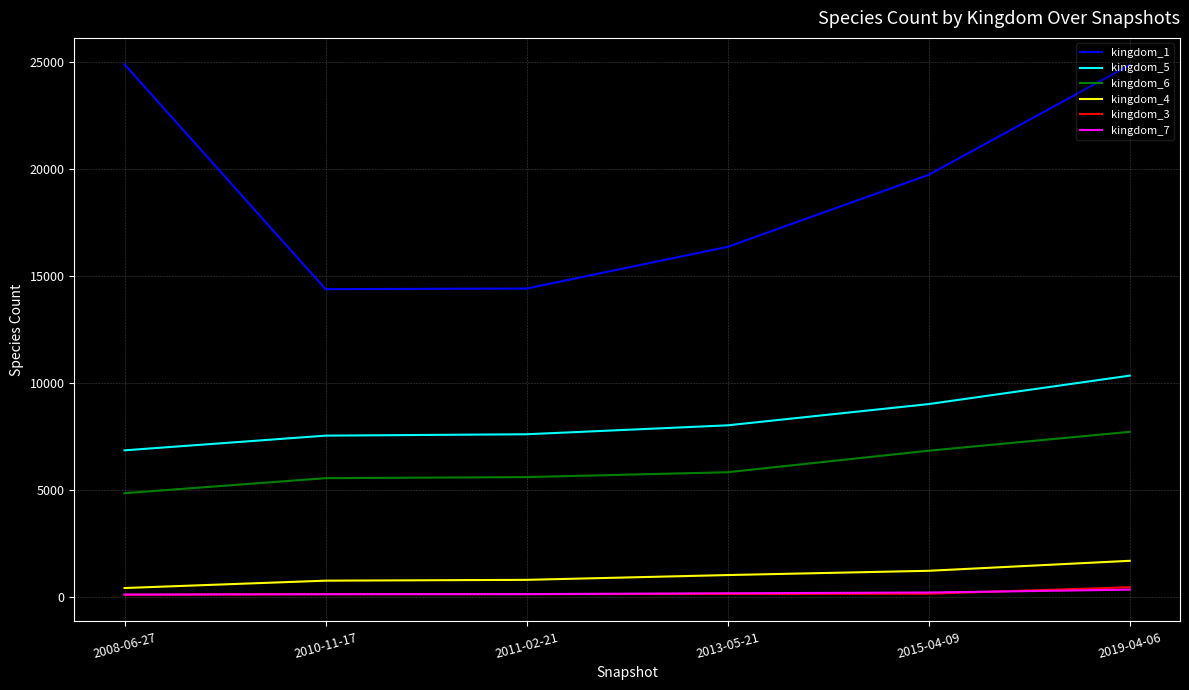

True or false: kingdom_5 has a value of 2145 at 2013-05-21.

False